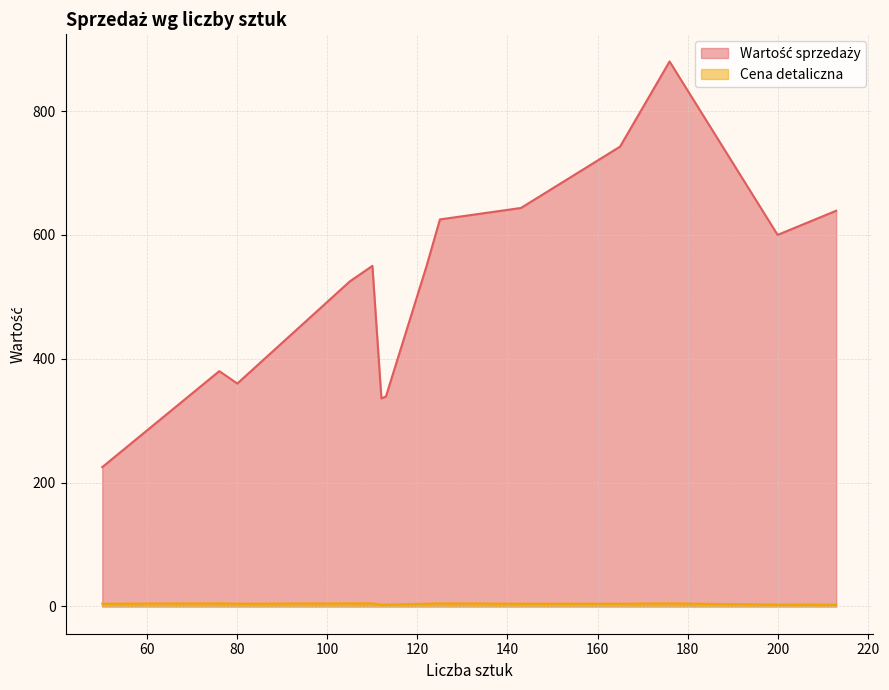

The Wartość sprzedaży series shows 742.5 at 165. True or false?

True